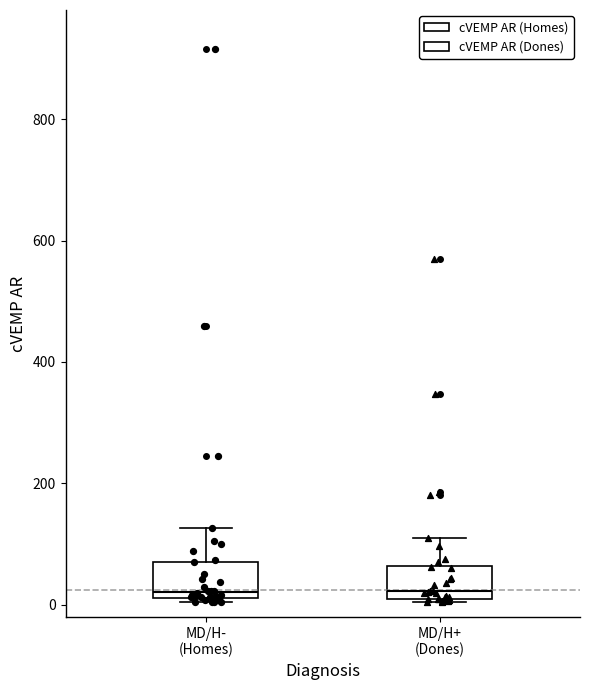

Where is the upper edge of the box for MD/H+ (Dones) on the y-axis? The values are not printed on the chart, so give them approximately, as read against the axis.

60